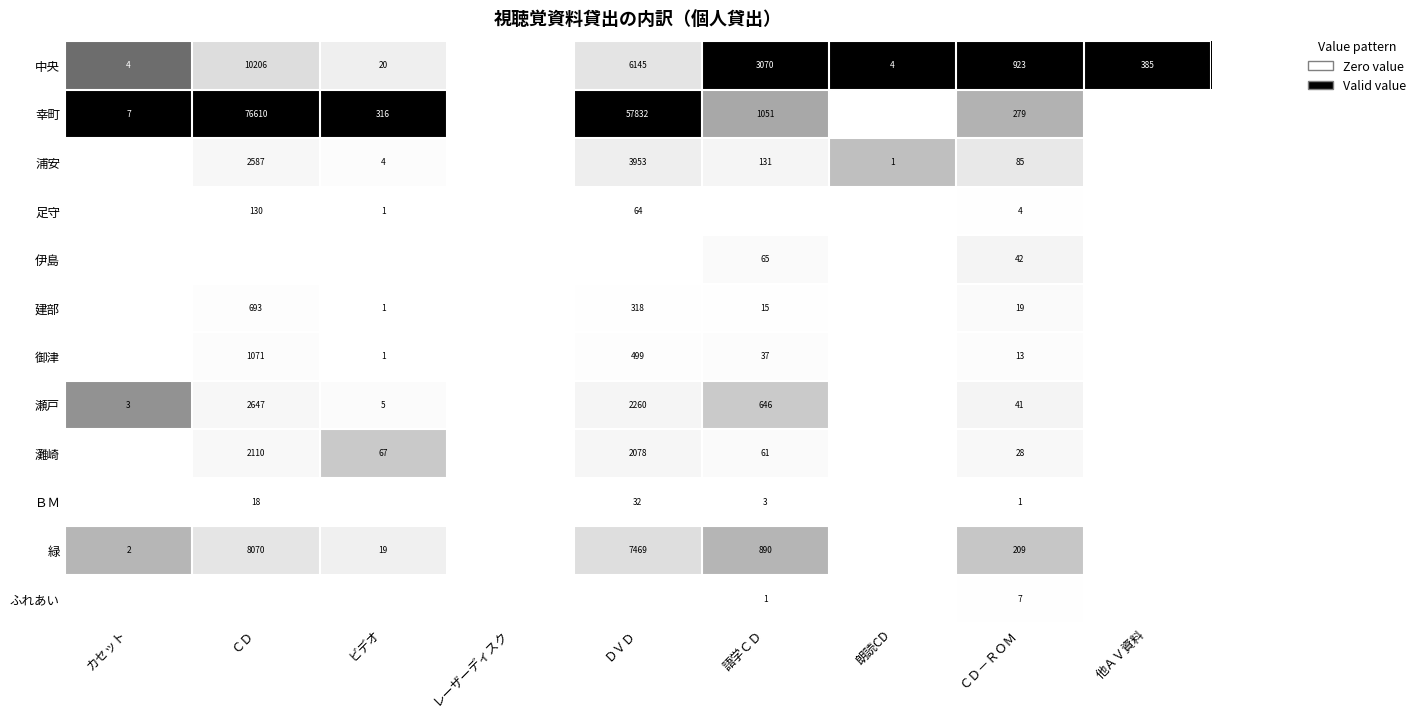

The 中央 series shows 4 at カセット. True or false?

True